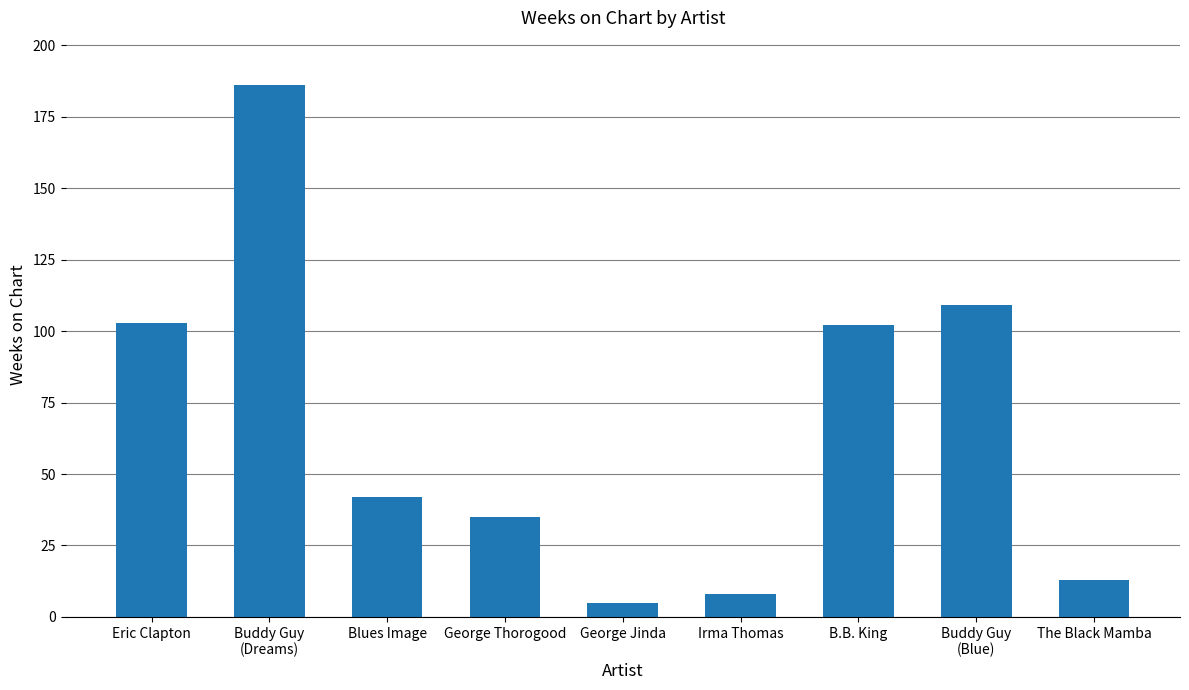

Read the value at Irma Thomas.

8